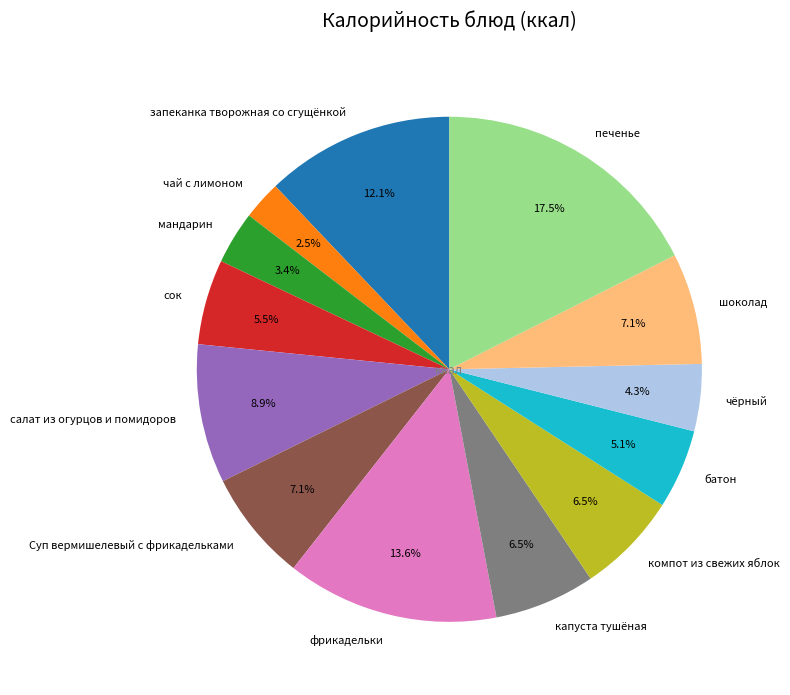

Which category has the biggest portion of the pie?

печенье